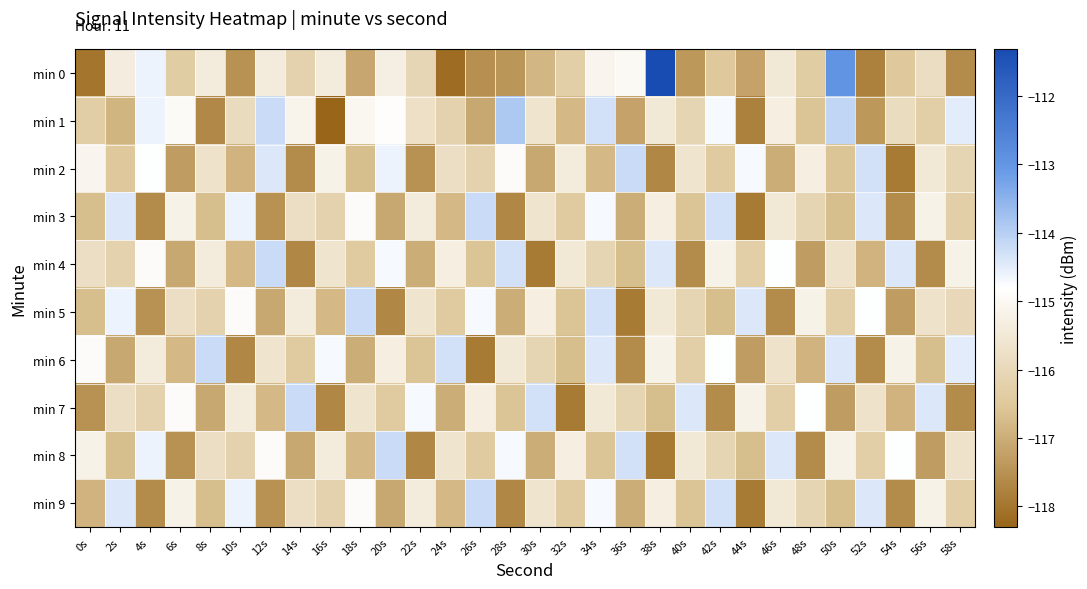

Reading right to left, list all the values displayed in this chart.

min 0: 58s=-117.6	56s=-115.9	54s=-116.5	52s=-117.8	50s=-113.0	48s=-116.3	46s=-115.5	44s=-117.2	42s=-116.5	40s=-117.4	38s=-111.3	36s=-115.0	34s=-115.1	32s=-116.3	30s=-116.8	28s=-117.4	26s=-117.5	24s=-118.1	22s=-116.1	20s=-115.3	18s=-117.1	16s=-115.4	14s=-116.2	12s=-115.4	10s=-117.5	8s=-115.4	6s=-116.3	4s=-114.6	2s=-115.4	0s=-118.0
min 1: 58s=-114.5	56s=-116.3	54s=-115.9	52s=-117.4	50s=-114.1	48s=-116.6	46s=-115.3	44s=-117.8	42s=-114.7	40s=-116.1	38s=-115.5	36s=-117.2	34s=-114.3	32s=-116.8	30s=-115.6	28s=-113.9	26s=-117.1	24s=-116.2	22s=-115.8	20s=-114.8	18s=-115.0	16s=-118.3	14s=-115.2	12s=-114.2	10s=-115.9	8s=-117.7	6s=-115.0	4s=-114.6	2s=-116.9	0s=-116.3
min 2: 58s=-116.1	56s=-115.5	54s=-117.9	52s=-114.3	50s=-116.6	48s=-115.3	46s=-117.0	44s=-114.7	42s=-116.4	40s=-115.6	38s=-117.7	36s=-114.2	34s=-116.8	32s=-115.4	30s=-117.1	28s=-114.9	26s=-116.2	24s=-115.8	22s=-117.5	20s=-114.6	18s=-116.7	16s=-115.2	14s=-117.6	12s=-114.4	10s=-116.9	8s=-115.7	6s=-117.3	4s=-114.8	2s=-116.5	0s=-115.1
min 3: 58s=-116.3	56s=-115.2	54s=-117.6	52s=-114.4	50s=-116.7	48s=-116.1	46s=-115.5	44s=-117.9	42s=-114.3	40s=-116.6	38s=-115.3	36s=-117.0	34s=-114.7	32s=-116.4	30s=-115.6	28s=-117.7	26s=-114.2	24s=-116.8	22s=-115.4	20s=-117.1	18s=-114.9	16s=-116.2	14s=-115.8	12s=-117.5	10s=-114.6	8s=-116.7	6s=-115.2	4s=-117.6	2s=-114.4	0s=-116.7
min 4: 58s=-115.2	56s=-117.6	54s=-114.4	52s=-116.9	50s=-115.7	48s=-117.3	46s=-114.8	44s=-116.3	42s=-115.2	40s=-117.6	38s=-114.4	36s=-116.7	34s=-116.1	32s=-115.5	30s=-117.9	28s=-114.3	26s=-116.6	24s=-115.3	22s=-117.0	20s=-114.7	18s=-116.4	16s=-115.6	14s=-117.7	12s=-114.2	10s=-116.8	8s=-115.4	6s=-117.1	4s=-114.9	2s=-116.2	0s=-115.8
min 5: 58s=-116.0	56s=-115.7	54s=-117.3	52s=-114.8	50s=-116.3	48s=-115.2	46s=-117.6	44s=-114.4	42s=-116.7	40s=-116.1	38s=-115.5	36s=-117.9	34s=-114.3	32s=-116.6	30s=-115.3	28s=-117.0	26s=-114.7	24s=-116.4	22s=-115.6	20s=-117.7	18s=-114.2	16s=-116.8	14s=-115.4	12s=-117.1	10s=-114.9	8s=-116.2	6s=-115.8	4s=-117.5	2s=-114.6	0s=-116.7
min 6: 58s=-114.5	56s=-116.7	54s=-115.2	52s=-117.6	50s=-114.4	48s=-116.9	46s=-115.7	44s=-117.3	42s=-114.8	40s=-116.3	38s=-115.2	36s=-117.6	34s=-114.4	32s=-116.7	30s=-116.1	28s=-115.5	26s=-117.9	24s=-114.3	22s=-116.6	20s=-115.3	18s=-117.0	16s=-114.7	14s=-116.4	12s=-115.6	10s=-117.7	8s=-114.2	6s=-116.8	4s=-115.4	2s=-117.1	0s=-114.9
min 7: 58s=-117.6	56s=-114.4	54s=-116.9	52s=-115.7	50s=-117.3	48s=-114.8	46s=-116.3	44s=-115.2	42s=-117.6	40s=-114.4	38s=-116.7	36s=-116.1	34s=-115.5	32s=-117.9	30s=-114.3	28s=-116.6	26s=-115.3	24s=-117.0	22s=-114.7	20s=-116.4	18s=-115.6	16s=-117.7	14s=-114.2	12s=-116.8	10s=-115.4	8s=-117.1	6s=-114.9	4s=-116.2	2s=-115.8	0s=-117.5
min 8: 58s=-115.7	56s=-117.3	54s=-114.8	52s=-116.3	50s=-115.2	48s=-117.6	46s=-114.4	44s=-116.7	42s=-116.1	40s=-115.5	38s=-117.9	36s=-114.3	34s=-116.6	32s=-115.3	30s=-117.0	28s=-114.7	26s=-116.4	24s=-115.6	22s=-117.7	20s=-114.2	18s=-116.8	16s=-115.4	14s=-117.1	12s=-114.9	10s=-116.2	8s=-115.8	6s=-117.5	4s=-114.6	2s=-116.7	0s=-115.2
min 9: 58s=-116.3	56s=-115.2	54s=-117.6	52s=-114.4	50s=-116.7	48s=-116.1	46s=-115.5	44s=-117.9	42s=-114.3	40s=-116.6	38s=-115.3	36s=-117.0	34s=-114.7	32s=-116.4	30s=-115.6	28s=-117.7	26s=-114.2	24s=-116.8	22s=-115.4	20s=-117.1	18s=-114.9	16s=-116.2	14s=-115.8	12s=-117.5	10s=-114.6	8s=-116.7	6s=-115.2	4s=-117.6	2s=-114.4	0s=-116.9